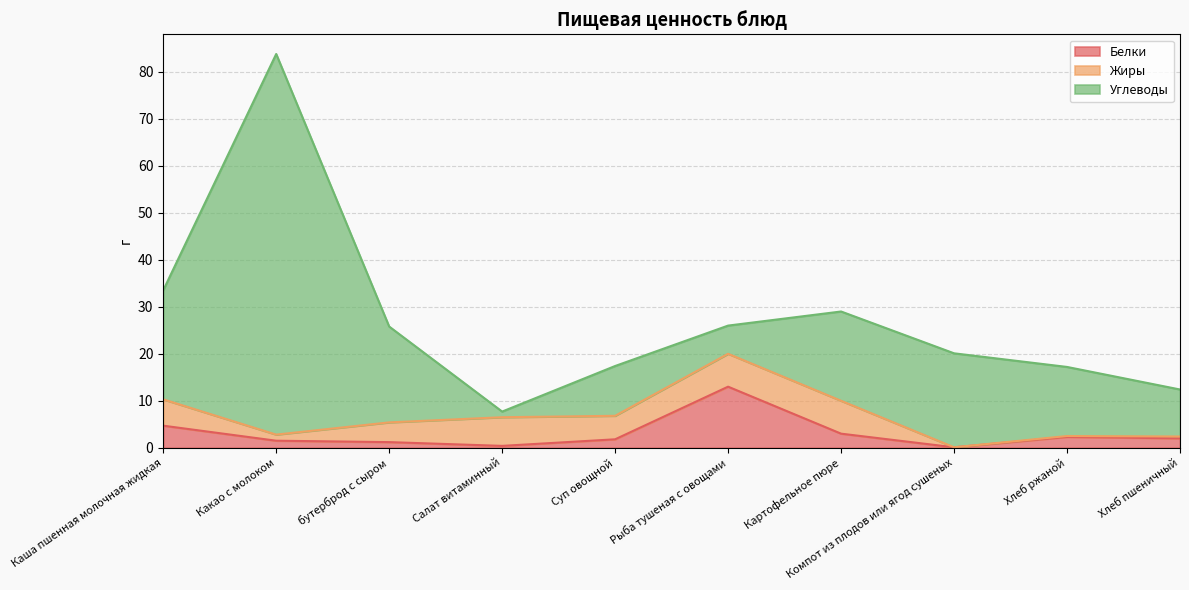

What is the total value across all series at Хлеб пшеничный?

12.4